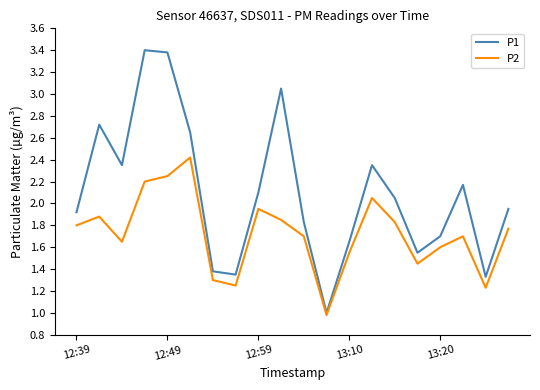

Rank the series by their maximum value, from lowest to highest.

P2, P1